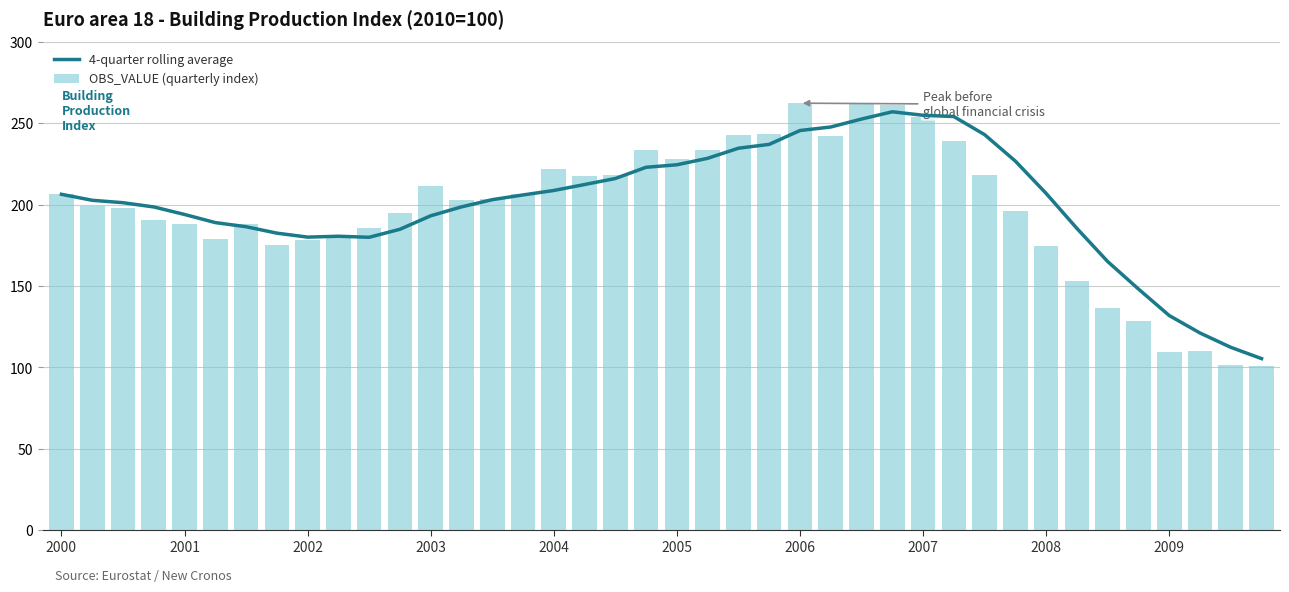

What is the maximum value shown in the chart?

262.4